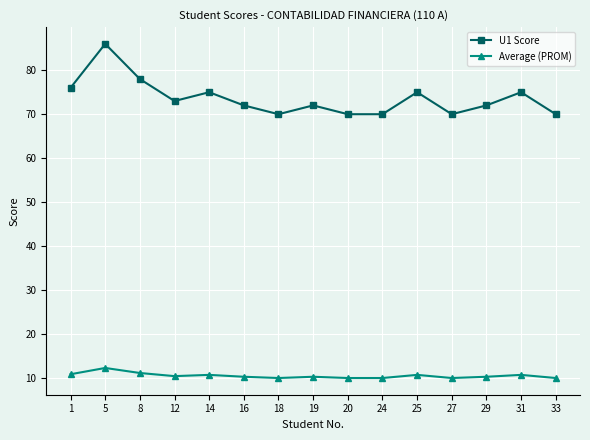

List the series in order of their peak value, lowest first.

Average (PROM), U1 Score